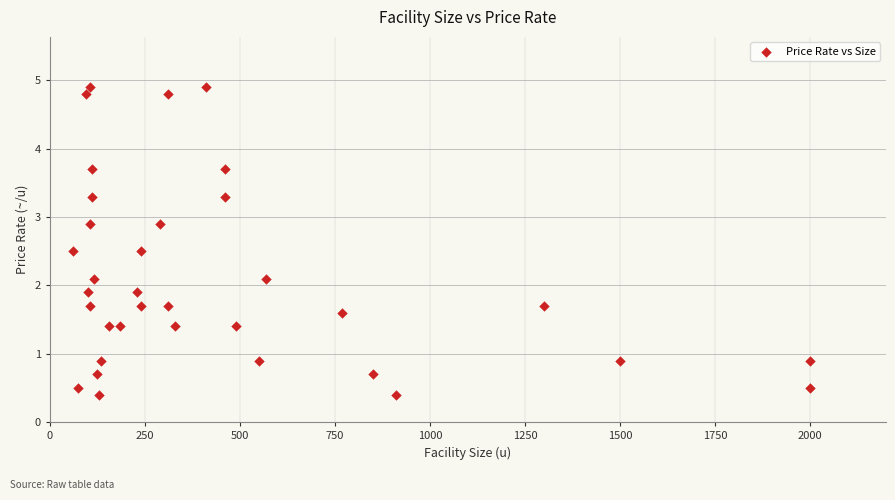

What is the range of X values (max minus min)?

1940.0